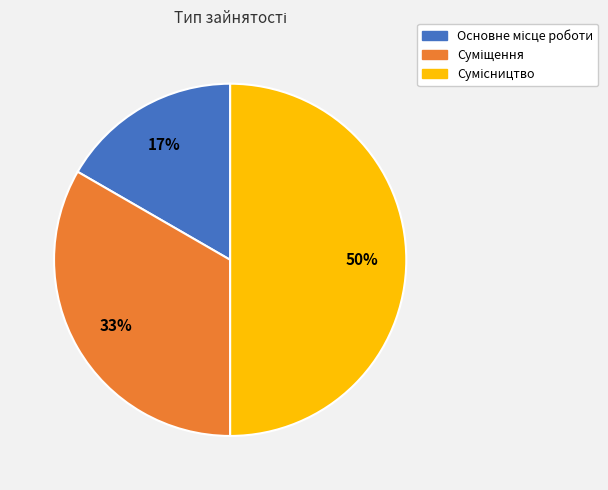

To the nearest percent, what is the difference between the largest and smallest slice percentages?

33%